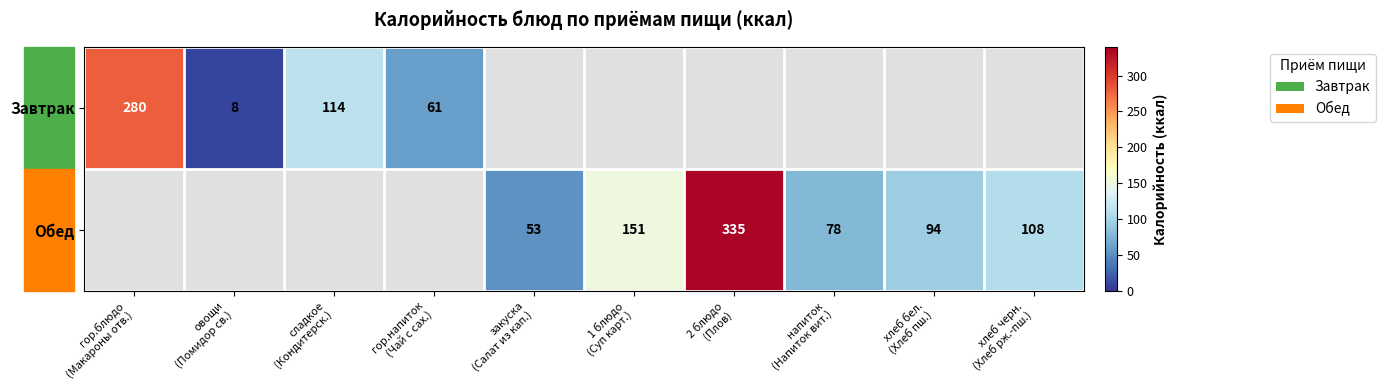

Is the value of Обед at хлеб бел. (Хлеб пш.) greater than the value of Завтрак at хлеб бел. (Хлеб пш.)?

No